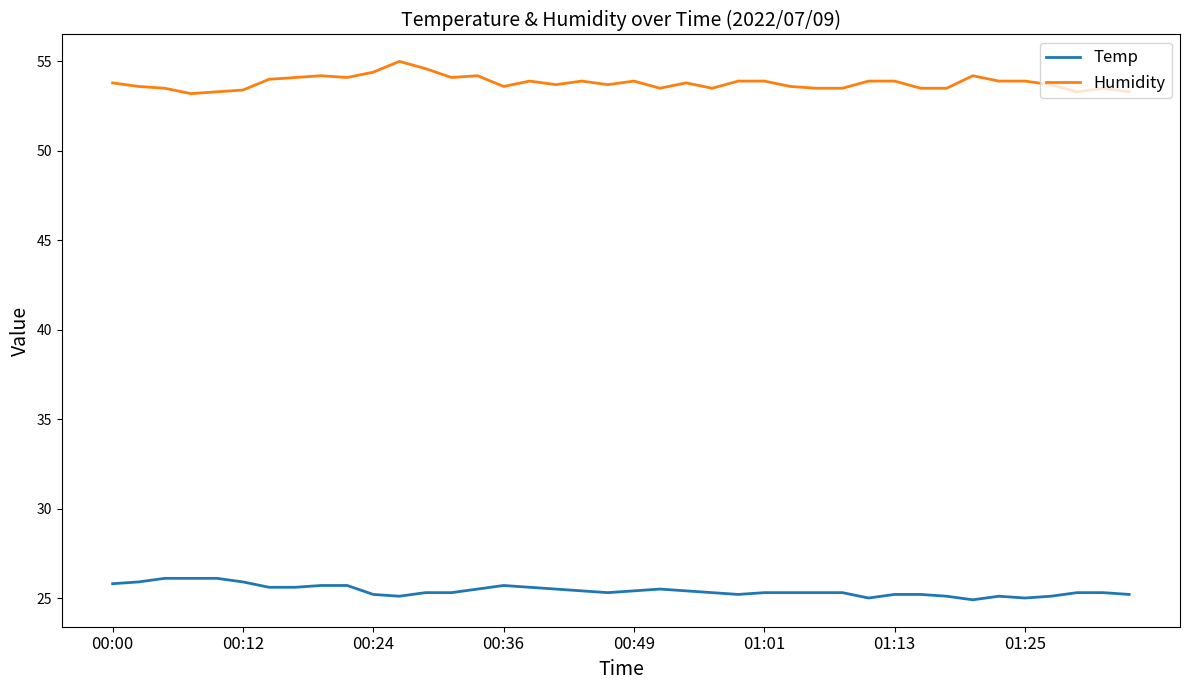

List the series in order of their overall mean, lowest first.

Temp, Humidity